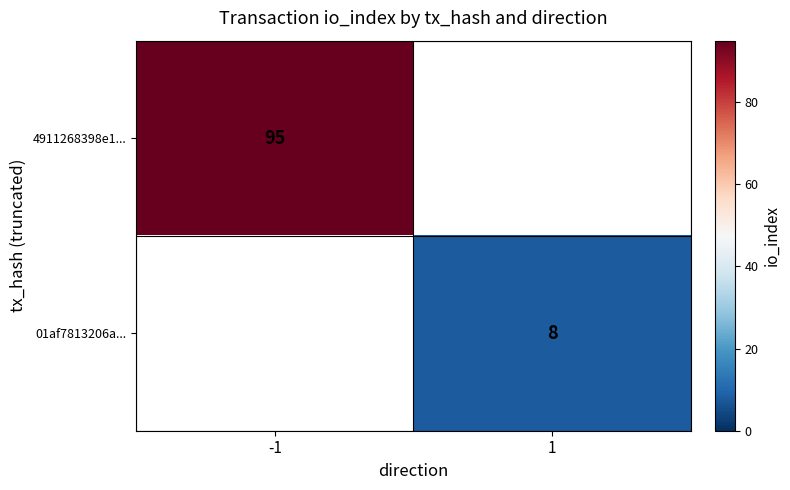

True or false: 4911268398e1... has a value of 144 at -1.

False